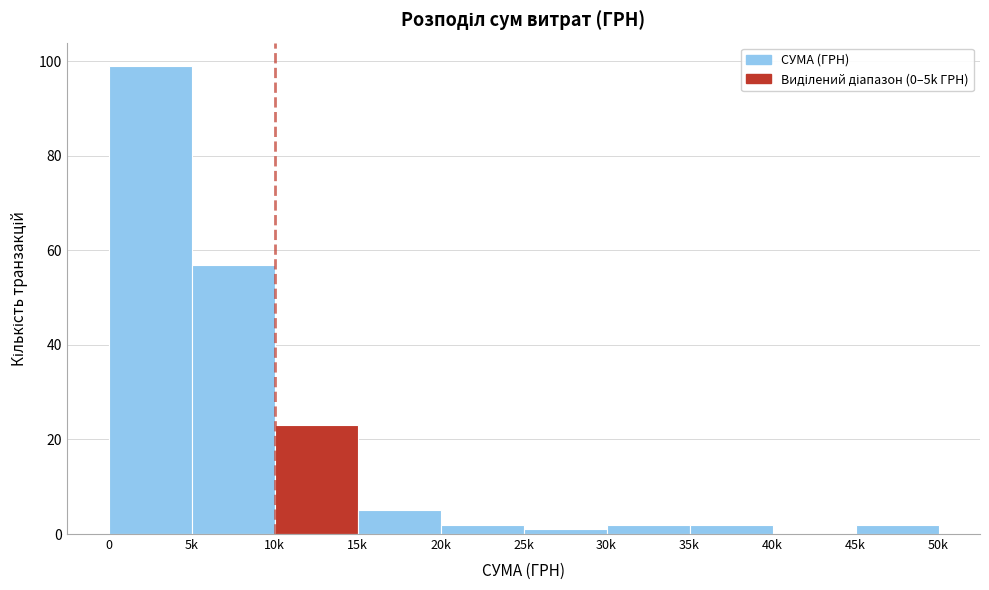

Reading left to right, list all the values displayed in this chart.

0=99	5k=57	10k=23	15k=5	20k=2	25k=1	30k=2	35k=2	40k=0	45k=2